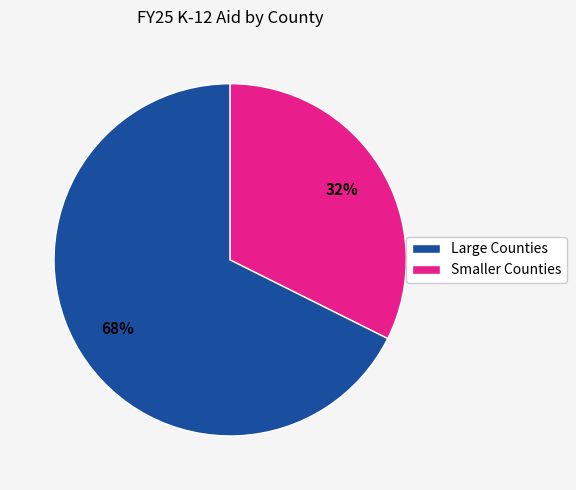

How many slices are in this pie chart?

2